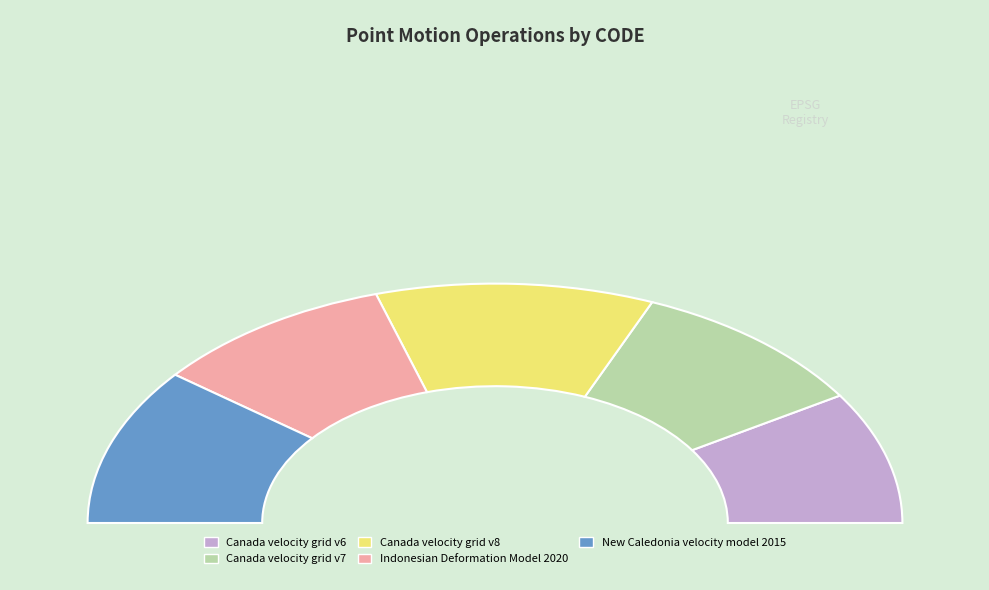

Count the number of slices in the pie.

5